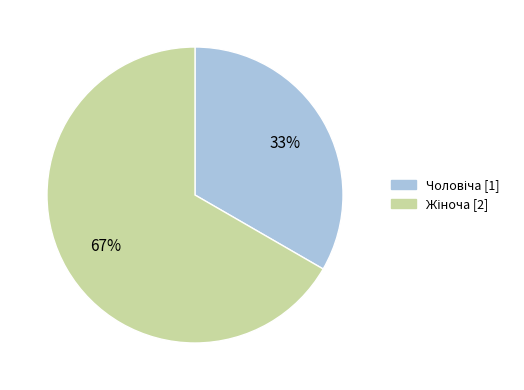

Is there a majority slice in this chart?

Yes